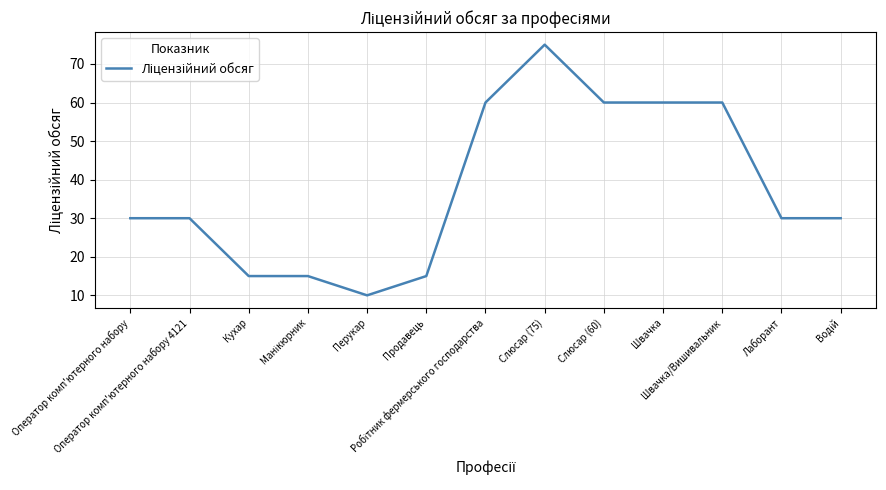

What is the difference between the maximum and minimum values?

65